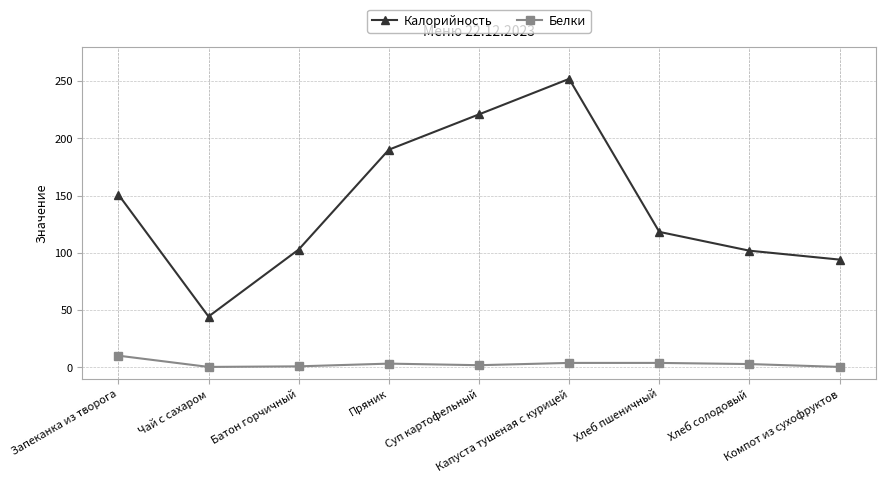

True or false: Калорийность has a value of 190.2 at Пряник.

True